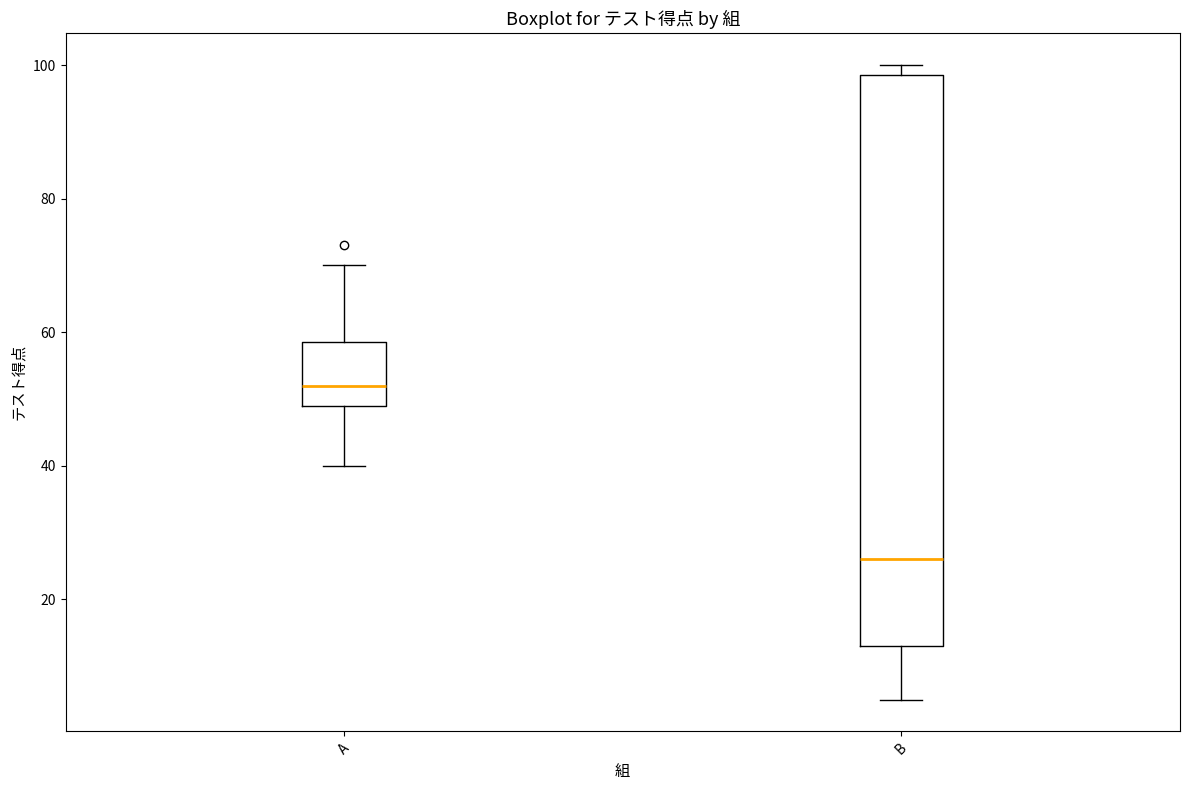

Comparing the boxes themselves (not the whiskers), which one is the tallest?

B